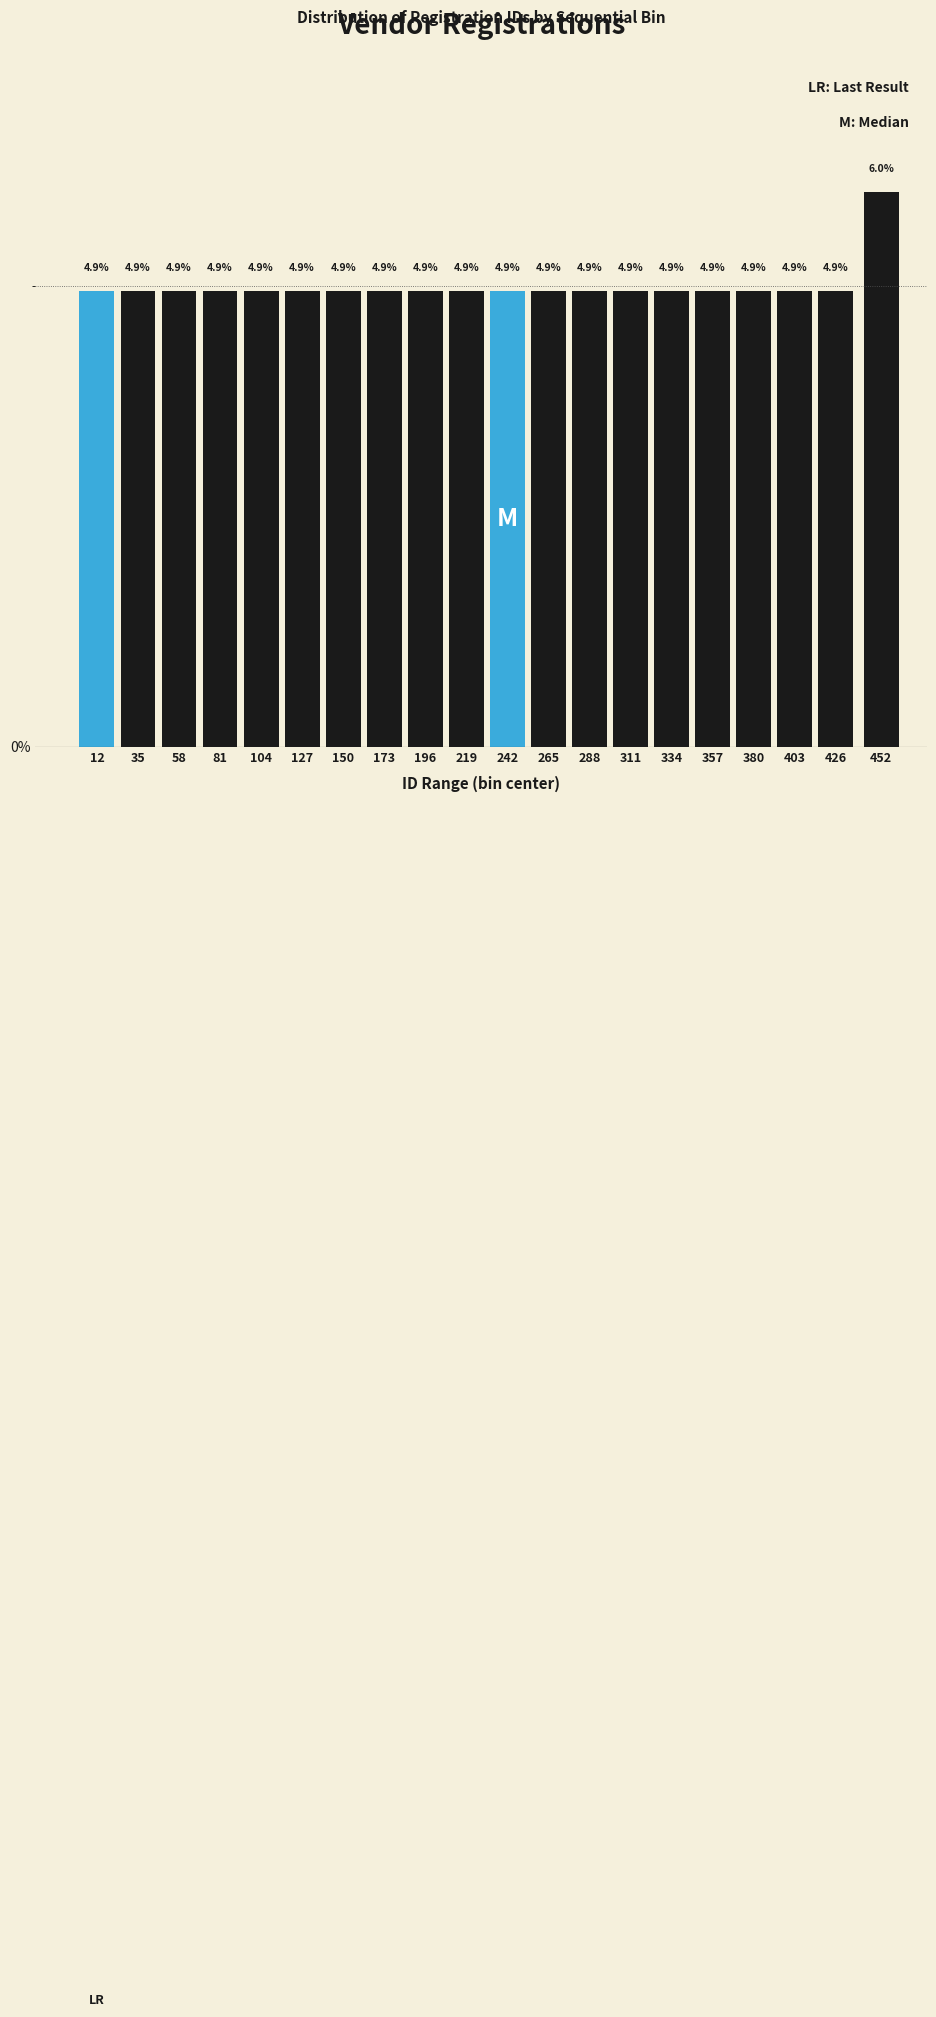

Reading left to right, extract all data points from this chart.

12=4.9	35=4.9	58=4.9	81=4.9	104=4.9	127=4.9	150=4.9	173=4.9	196=4.9	219=4.9	242=4.9	265=4.9	288=4.9	311=4.9	334=4.9	357=4.9	380=4.9	403=4.9	426=4.9	452=6.0